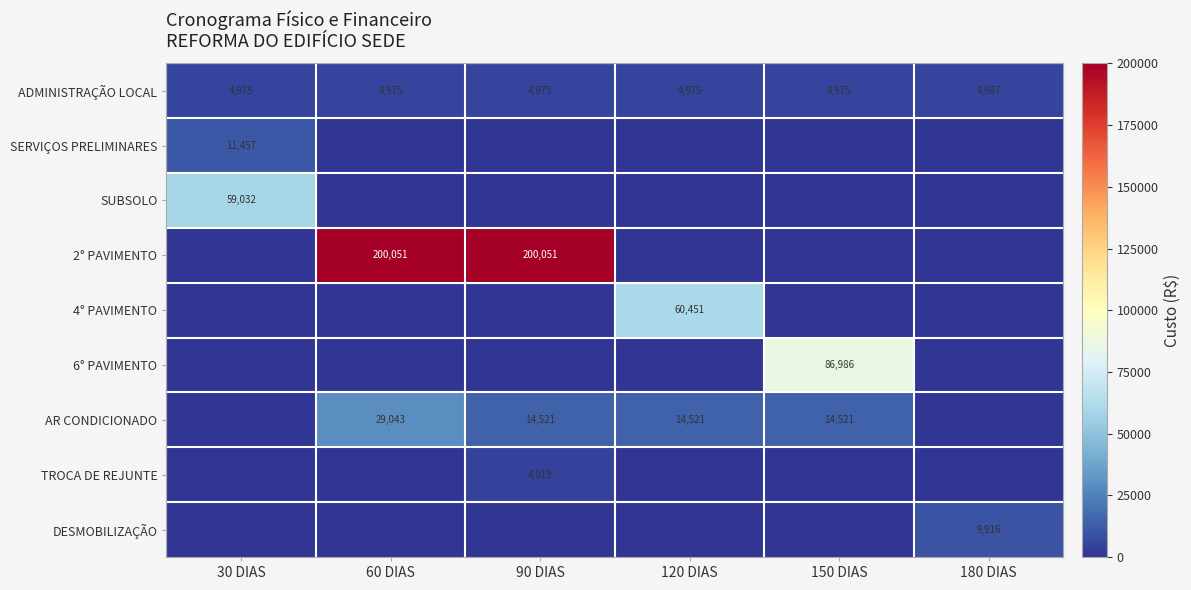

Between 90 DIAS and 150 DIAS, which is larger?

90 DIAS